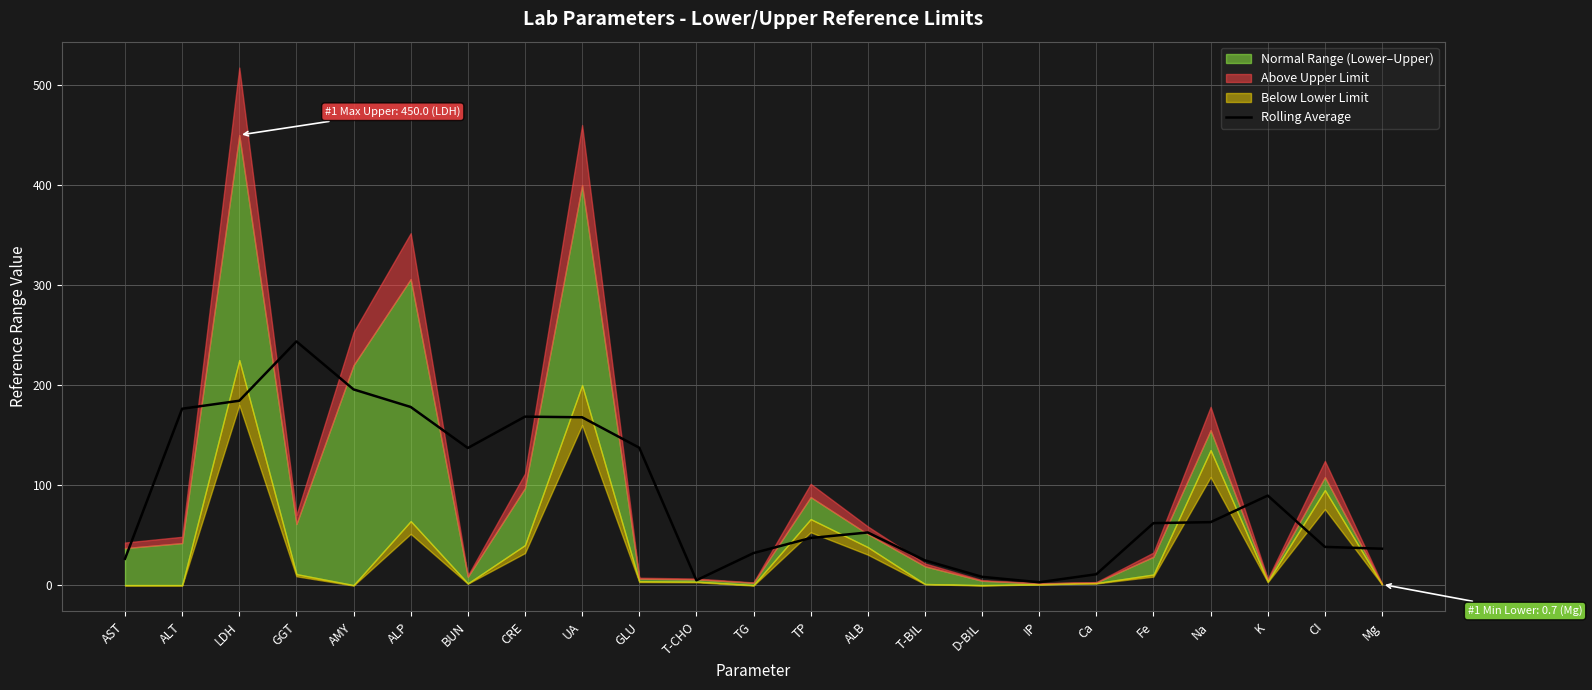

The chart shows a value of 243.7 at GGT. True or false?

True